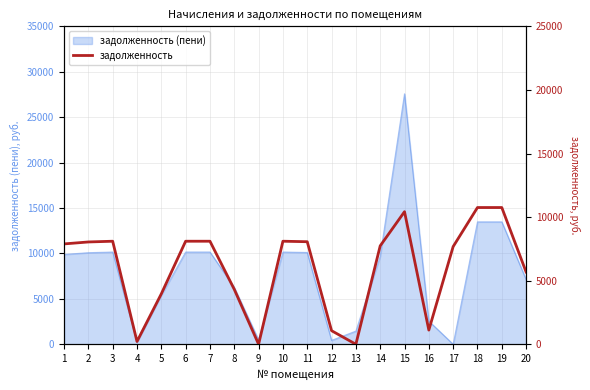

At which category does the data reach its first local valley?

4